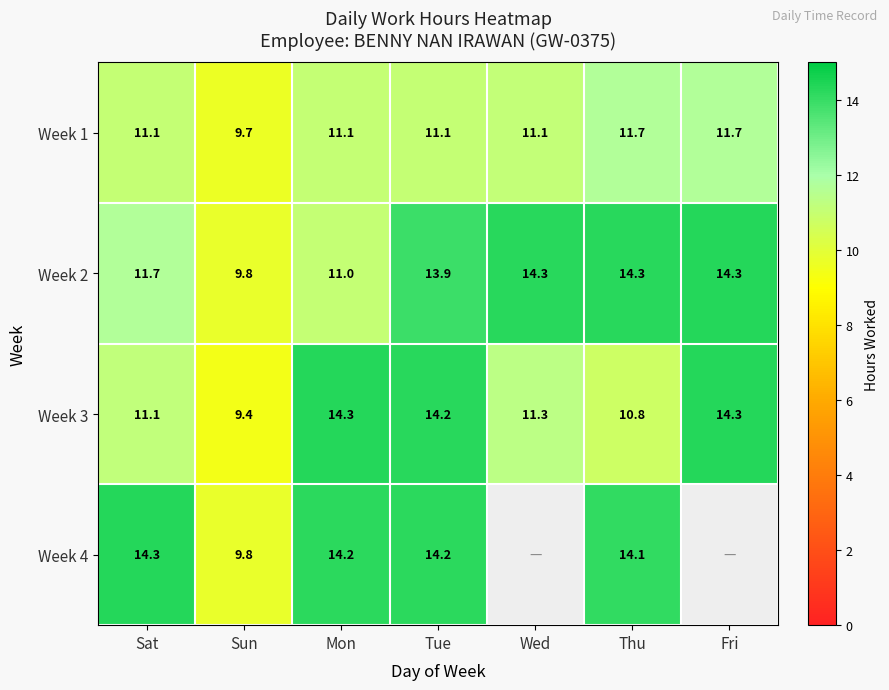

What is the difference between the Week 3 values at Sun and Sat?

1.7